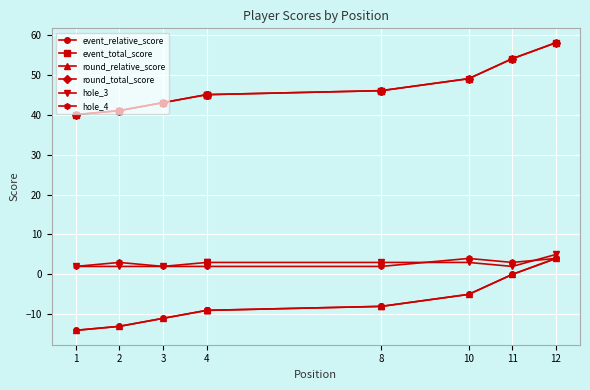

Is the value of round_relative_score at 4 greater than the value of event_total_score at 2?

No